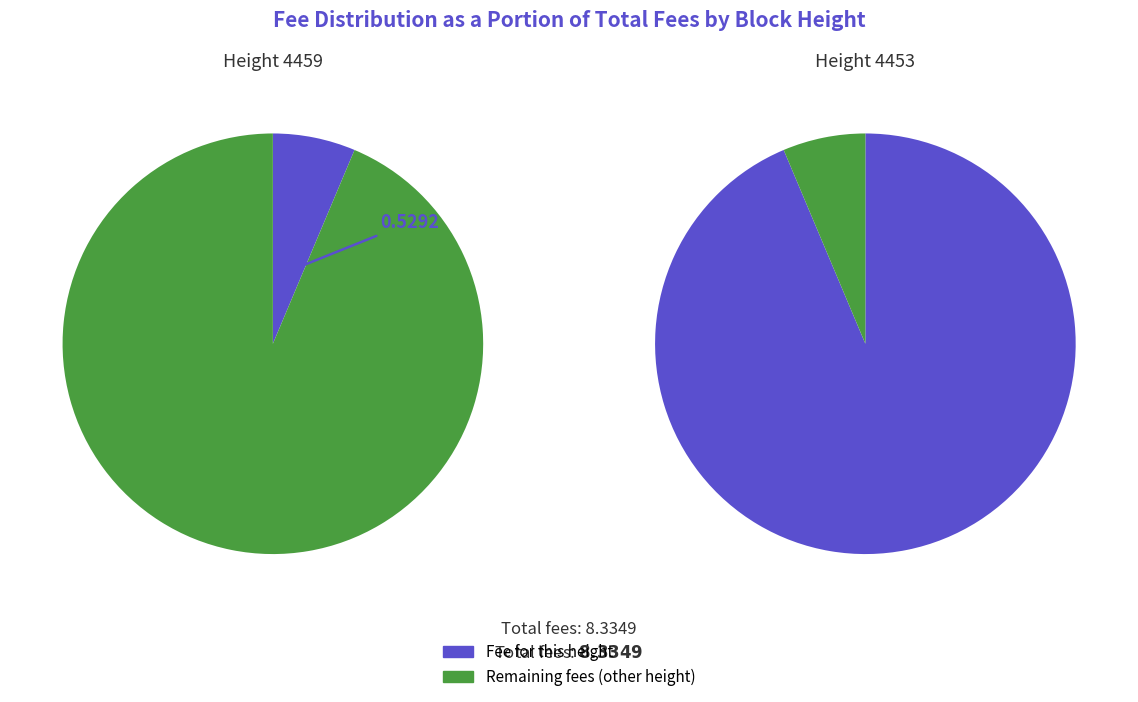

True or false: 4453 accounts for 94% of the total.

True